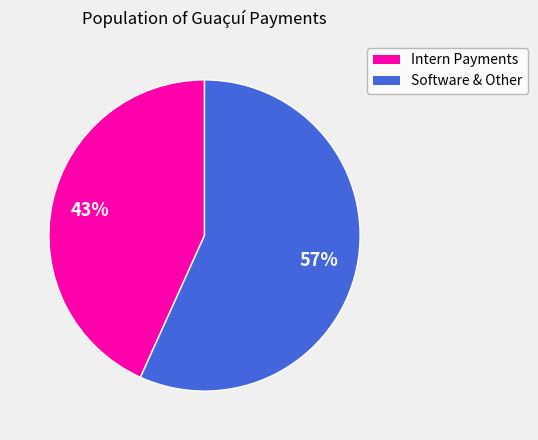

To the nearest percent, what is the average slice percentage?

50%